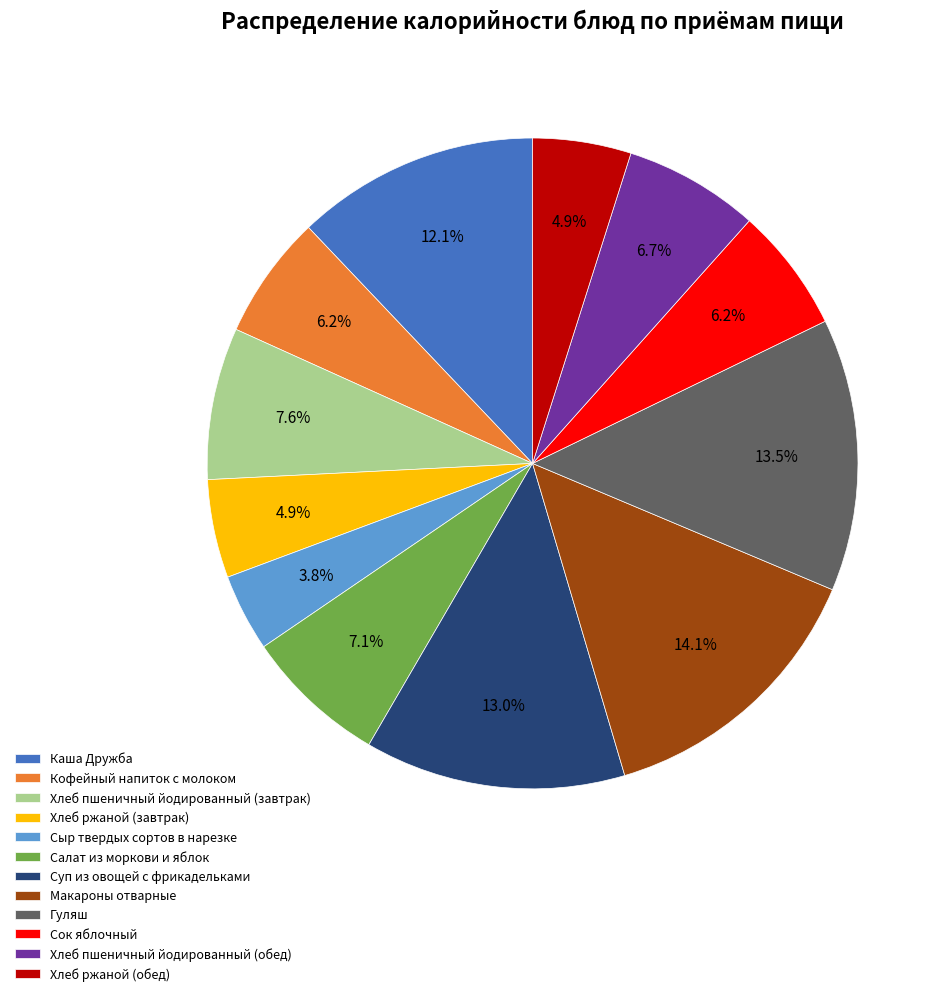

Between Макароны отварные and Хлеб ржаной (завтрак), which is larger?

Макароны отварные